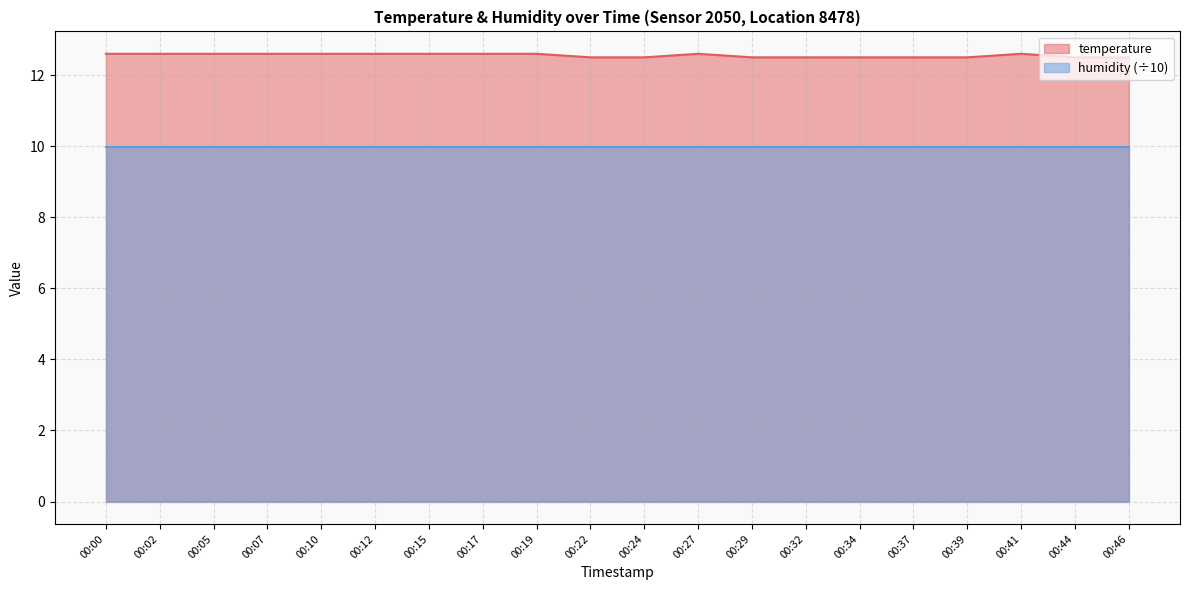

Is it true that the value at 00:00 is 12.6?

True